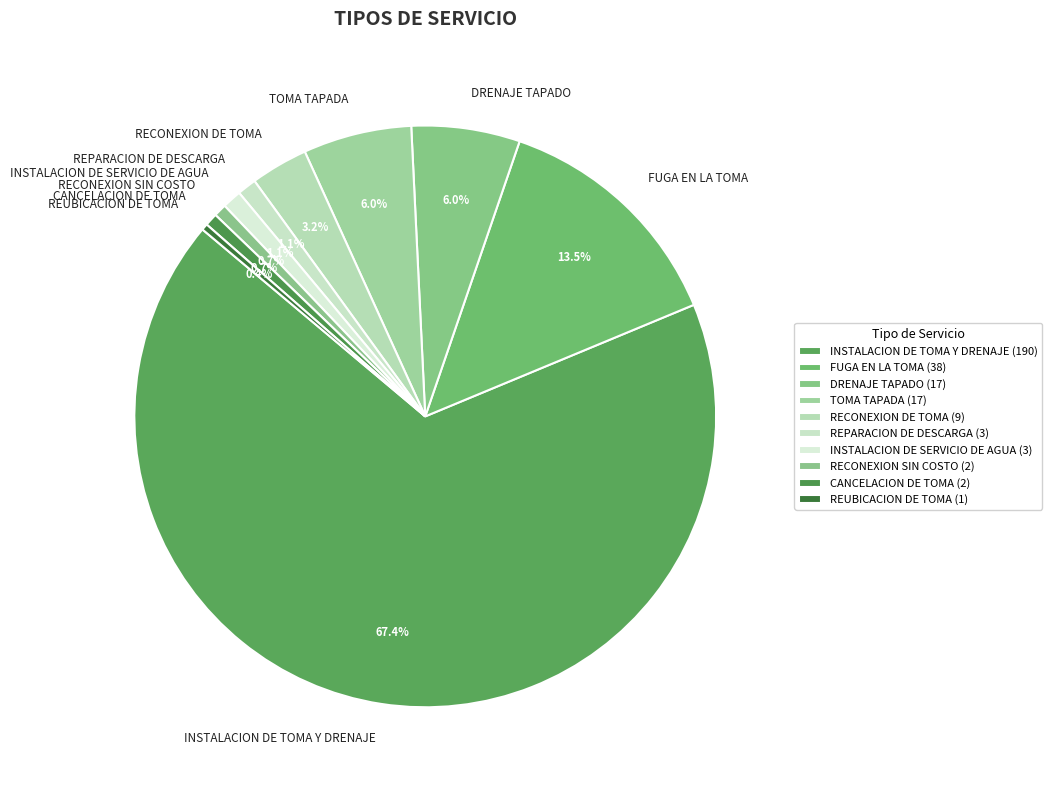

Is there a majority slice in this chart?

Yes